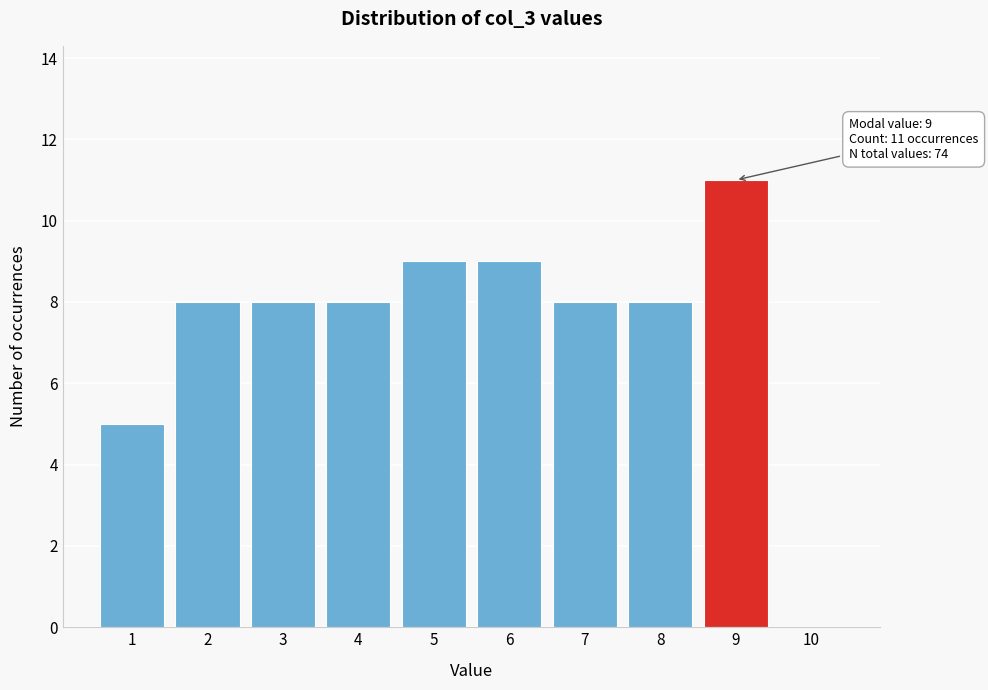

Which range on the x-axis has the tallest bar?

8.5 to 9.5